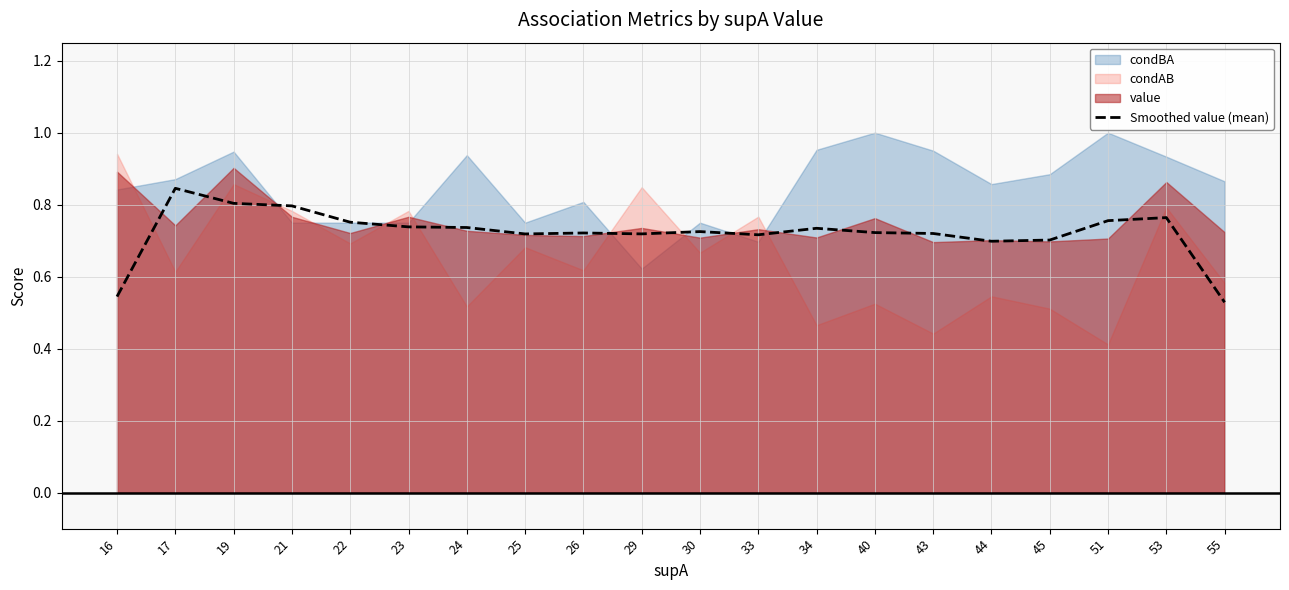

The chart shows a value of 0.8 at 22. True or false?

True